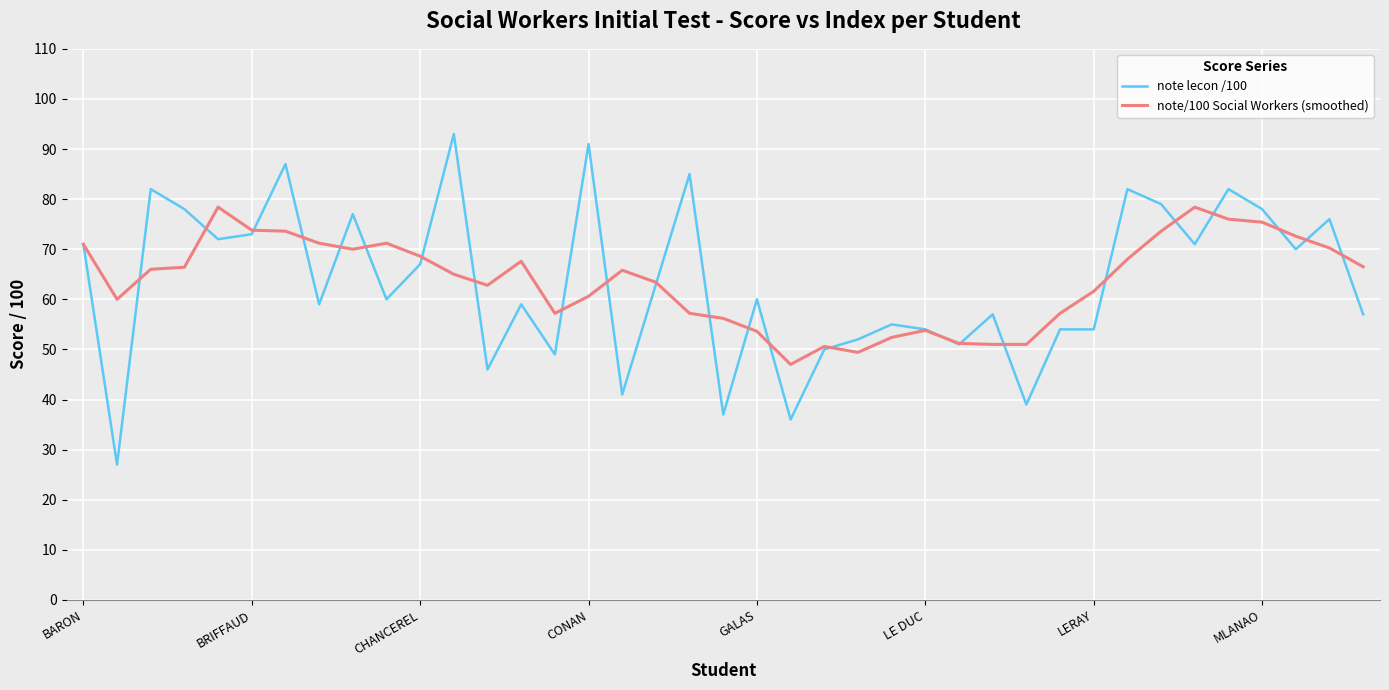

What is the maximum value for note/100 Social Workers (smoothed)?

78.4